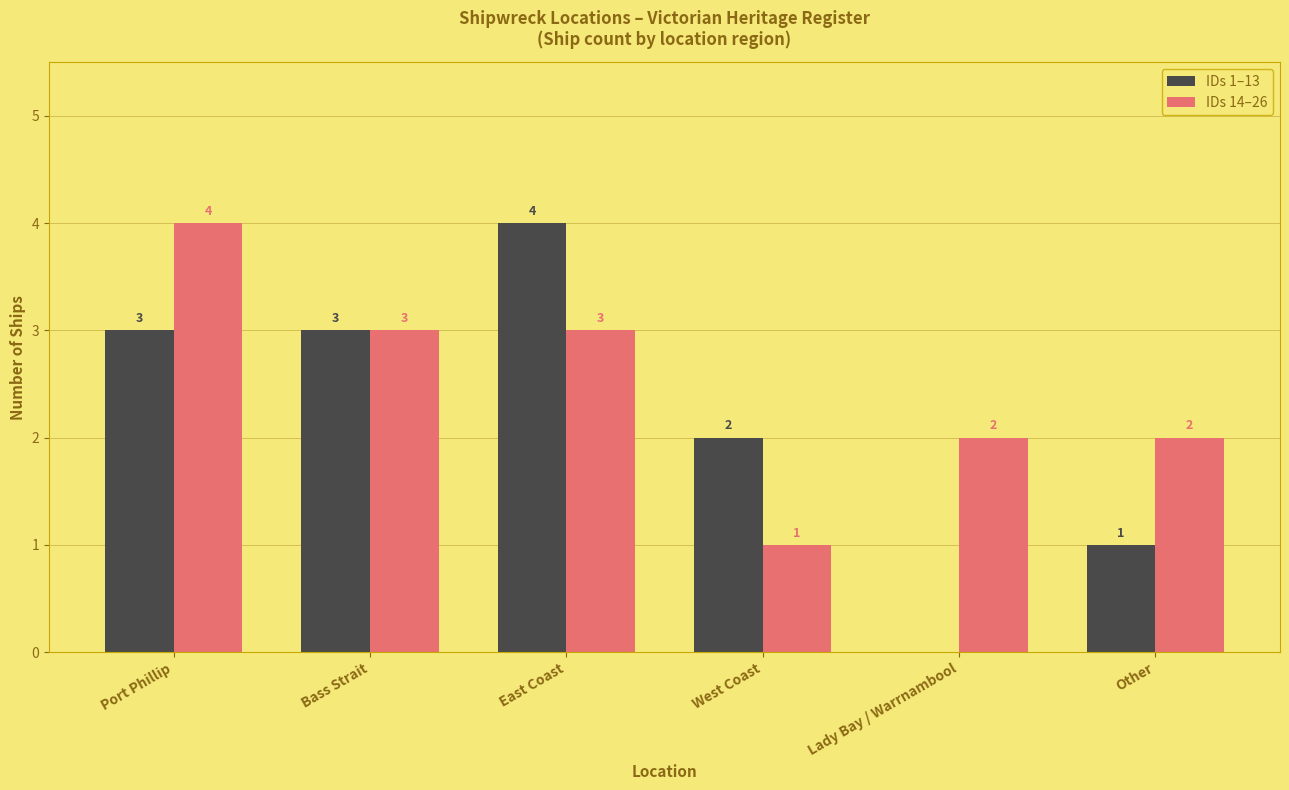

Which category has the highest value in the IDs 1–13 series?

East Coast